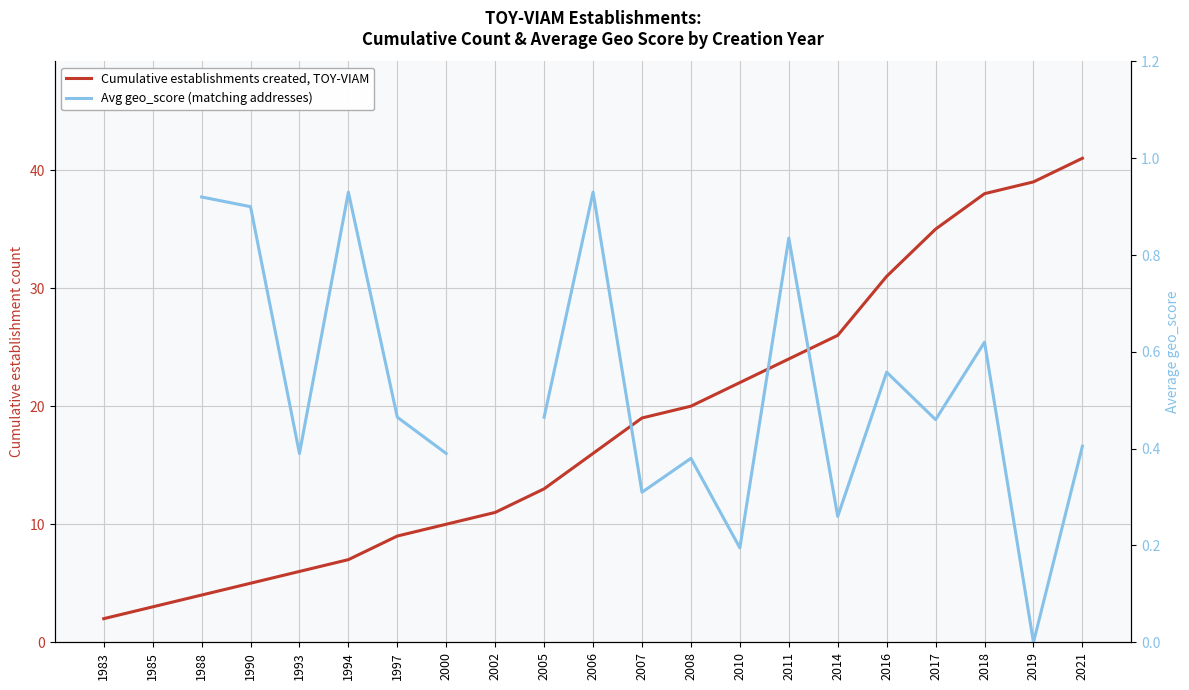

True or false: Avg geo_score (matching addresses) and Cumulative establishments created, TOY-VIAM intersect in this chart.

False